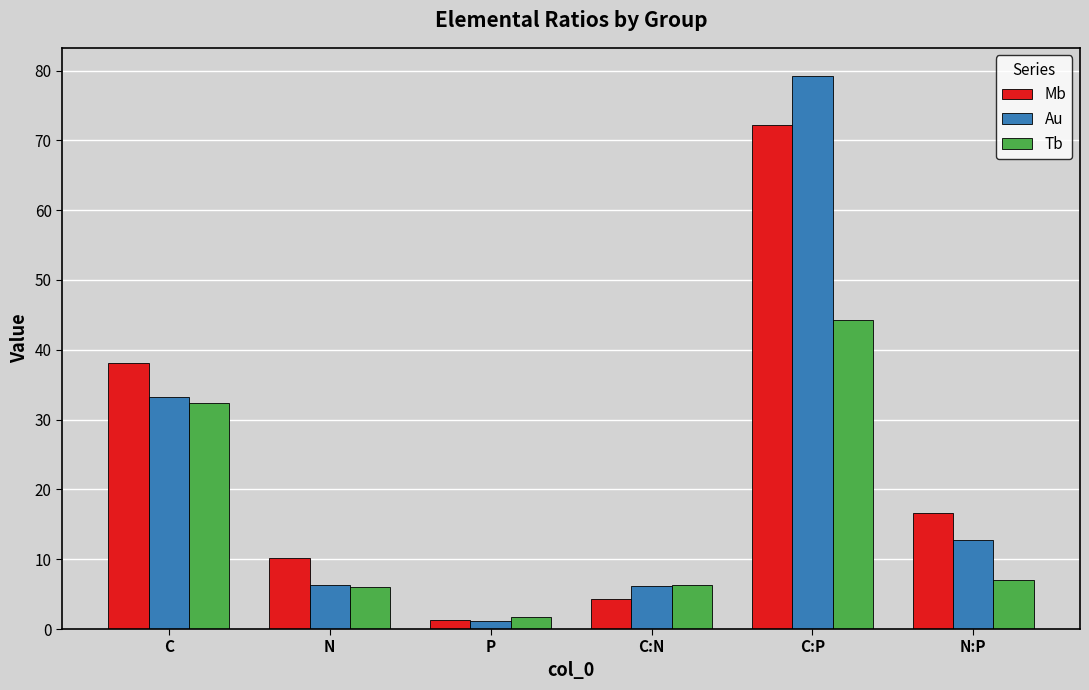

What is the total value across all series at C:P?

195.7